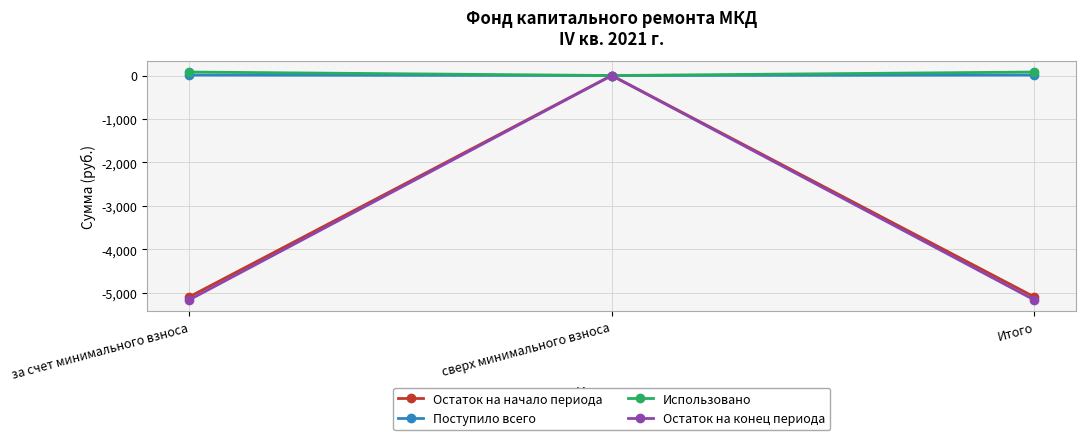

What is the smallest value displayed?

-5160.3